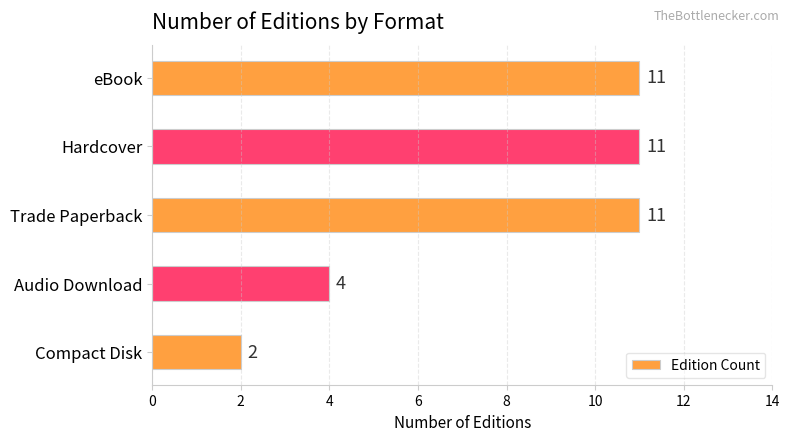

True or false: the data shows 11 at Hardcover.

True